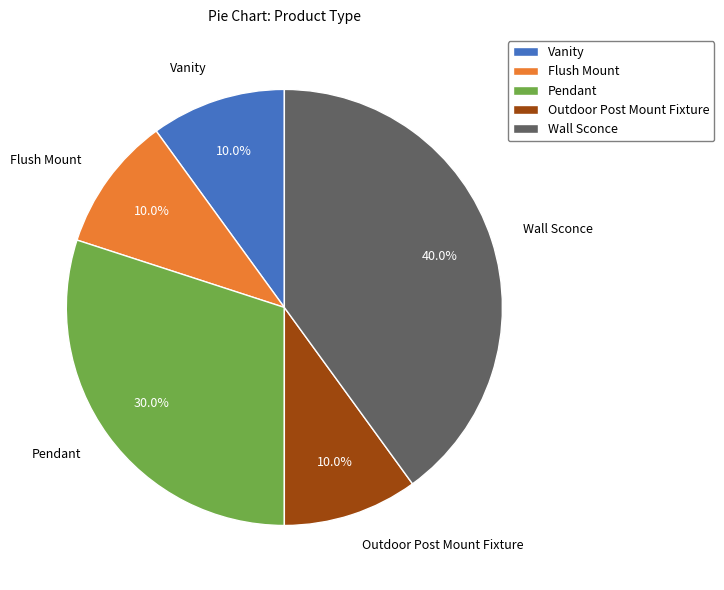

Count the number of slices in the pie.

5